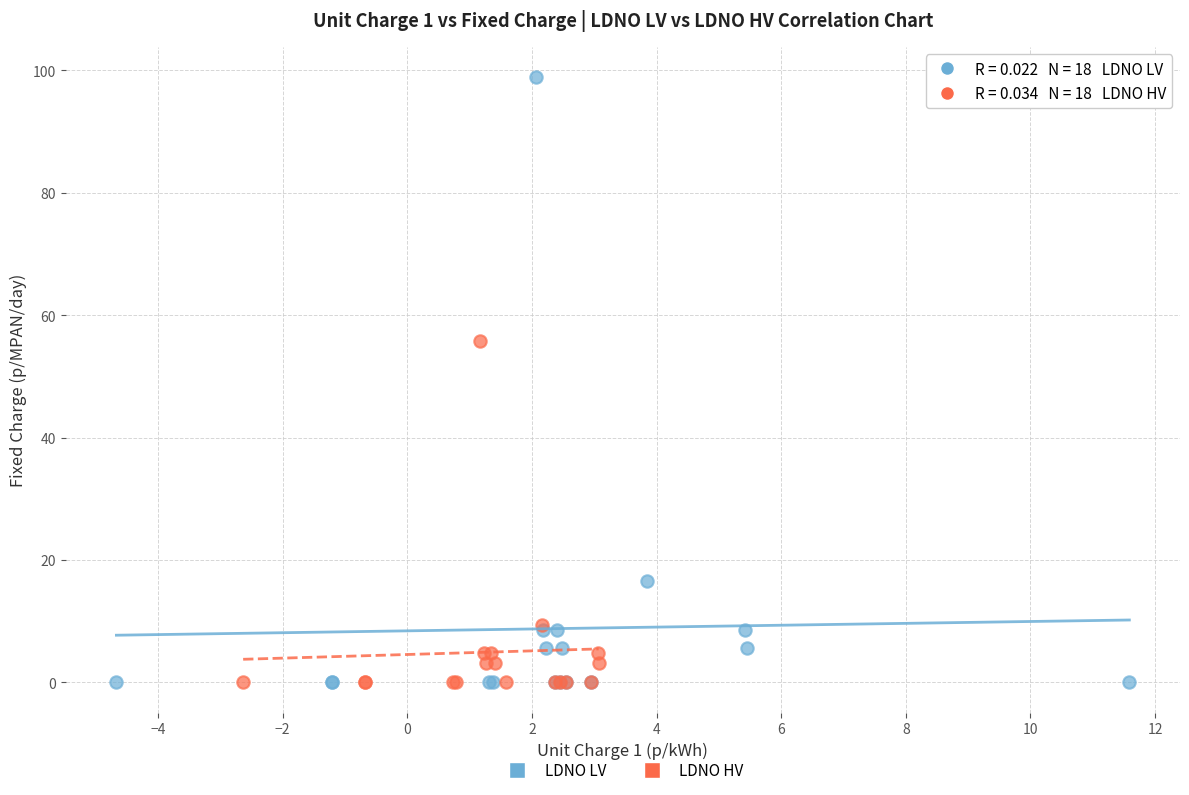

What are all the series names shown in the legend?

LDNO LV, LDNO HV